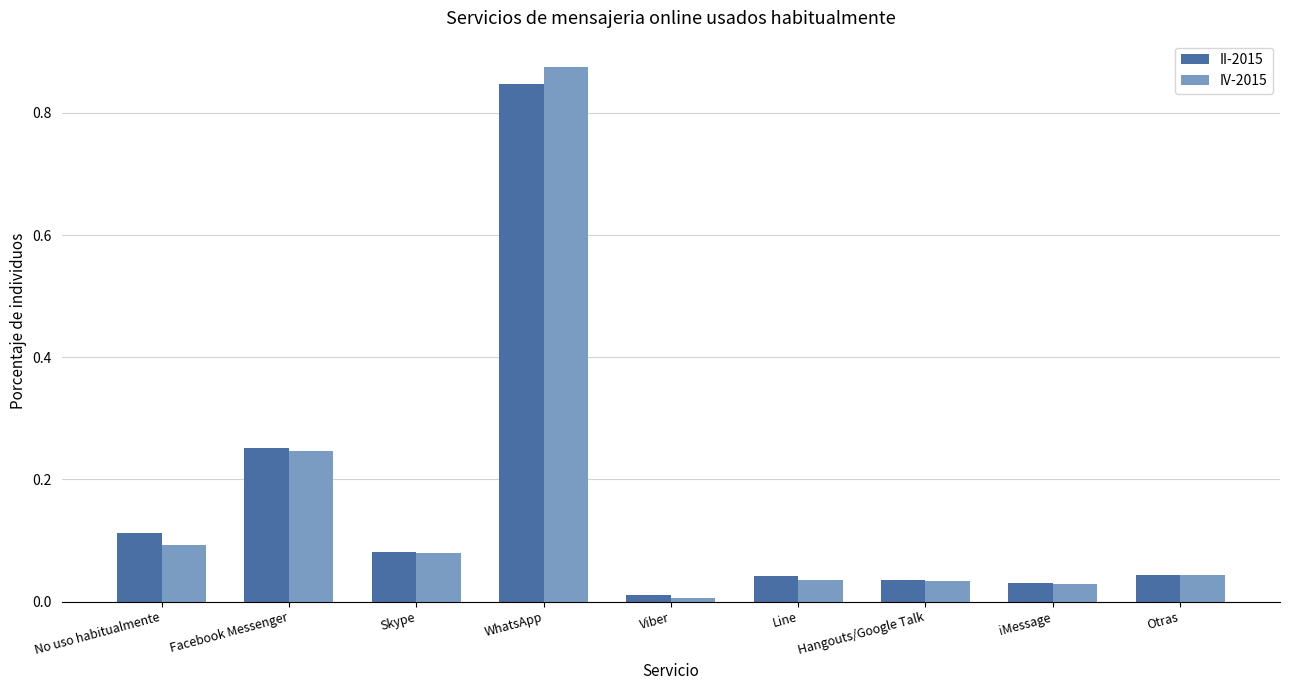

At which label does IV-2015 reach its peak?

WhatsApp